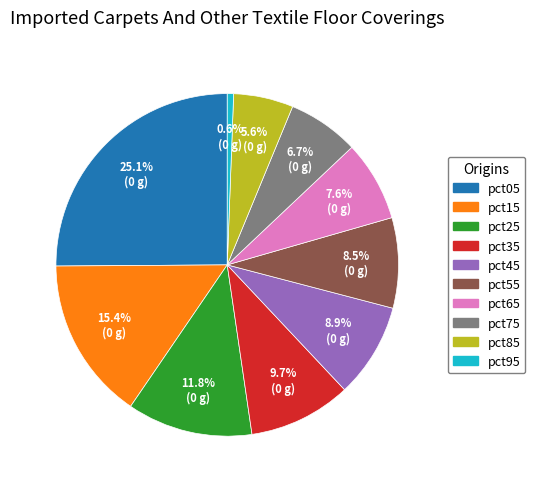

Approximately how many times larger is the value at pct05 compared to pct75?

3.7